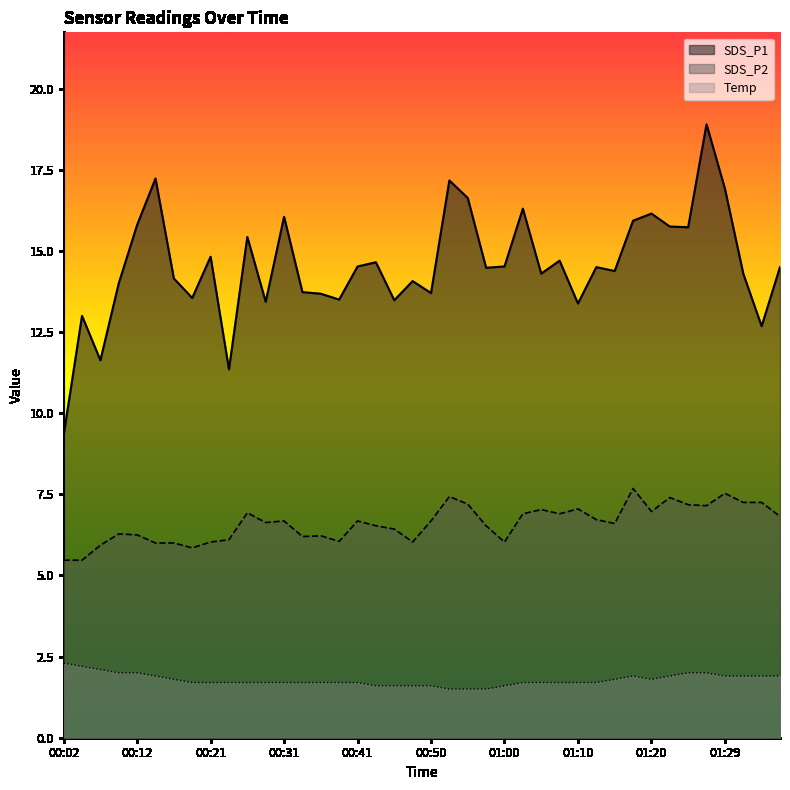

True or false: Temp and SDS_P1 intersect in this chart.

False